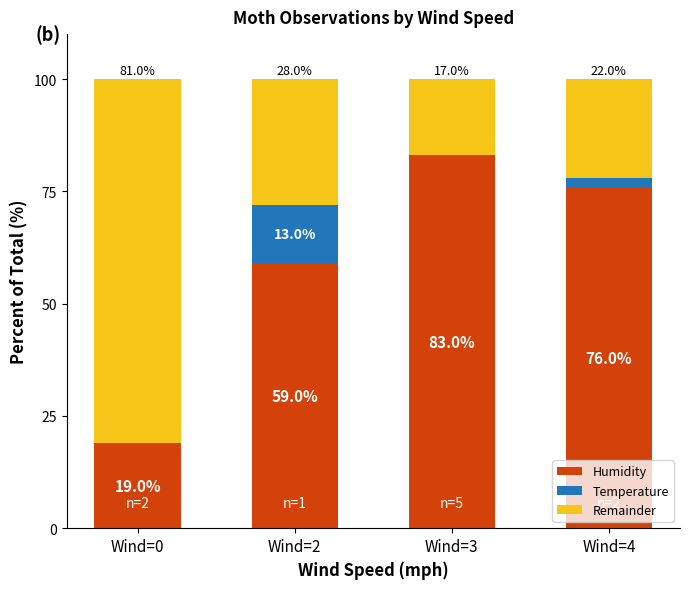

What is the maximum value for Humidity?

83